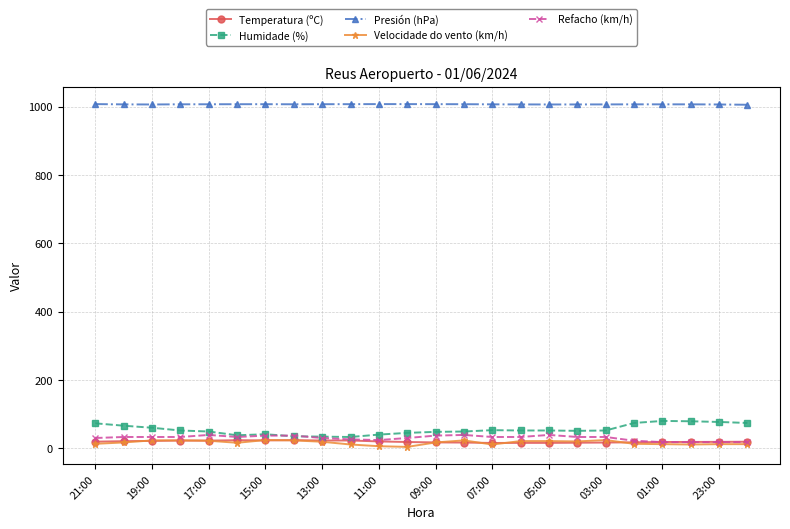

Count the number of categories in the chart.

24